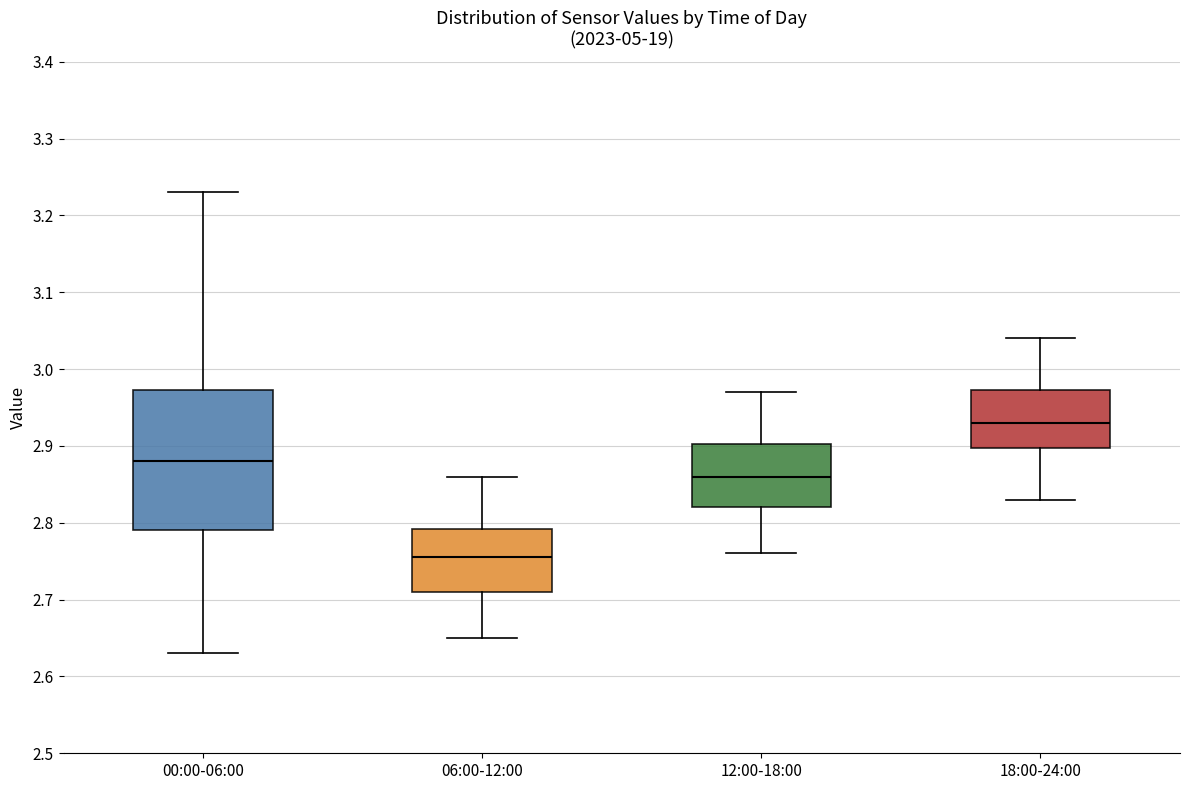

Reading left to right, read every box against the y-axis: the position of its median line, the range the box covers, and the ends of its whiskers. The values are not printed on the chart, so give them approximately, as read against the axis.

00:00-06:00: median 2.88, box 2.79 to 2.97, whiskers 2.63 to 3.23
06:00-12:00: median 2.76, box 2.71 to 2.79, whiskers 2.65 to 2.86
12:00-18:00: median 2.86, box 2.82 to 2.90, whiskers 2.76 to 2.97
18:00-24:00: median 2.93, box 2.90 to 2.97, whiskers 2.83 to 3.04